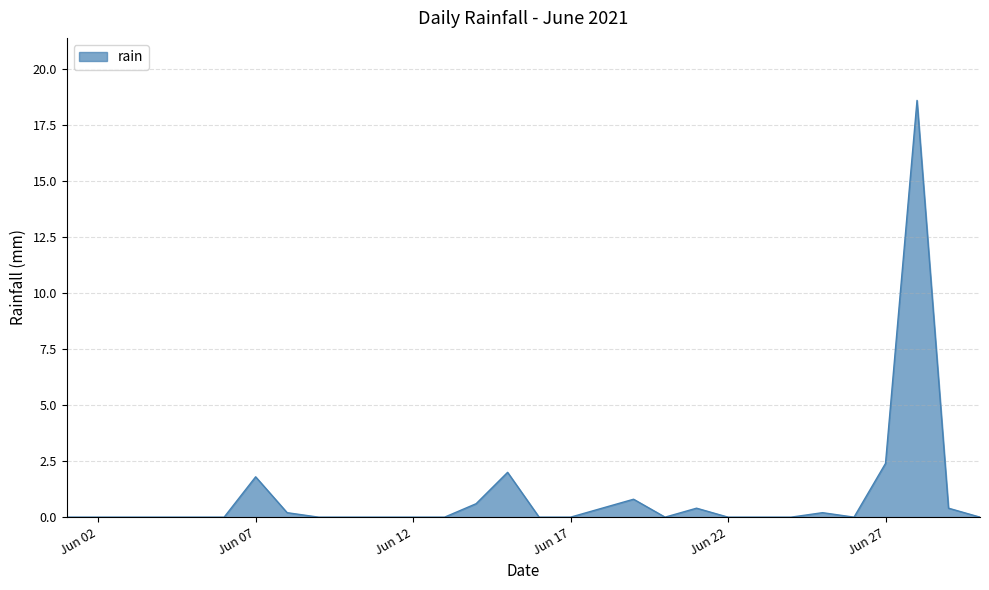

What is the greatest value displayed?

18.6